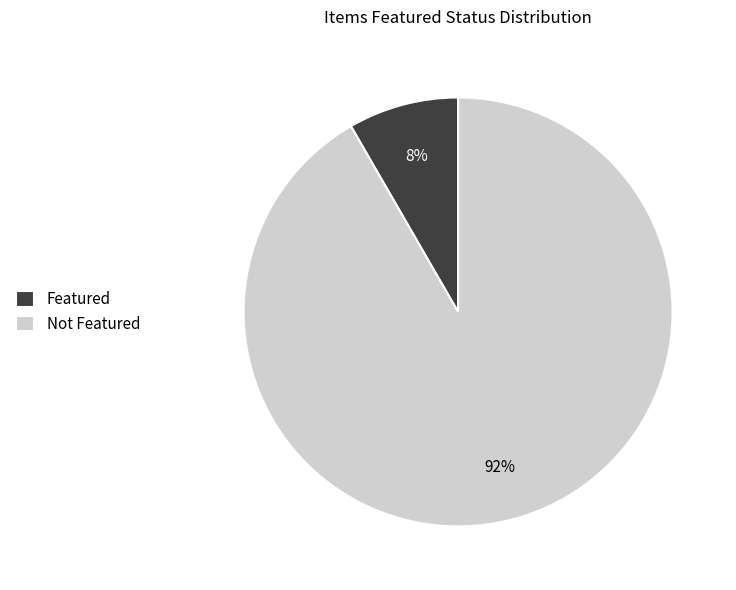

Combined, do Not Featured and Featured account for over 50%?

Yes